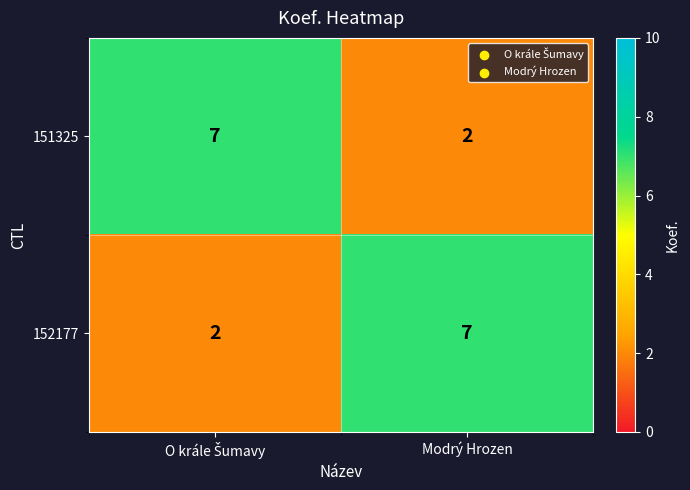

Reading left to right, transcribe all the data shown in this chart.

151325: 7	2
152177: 2	7